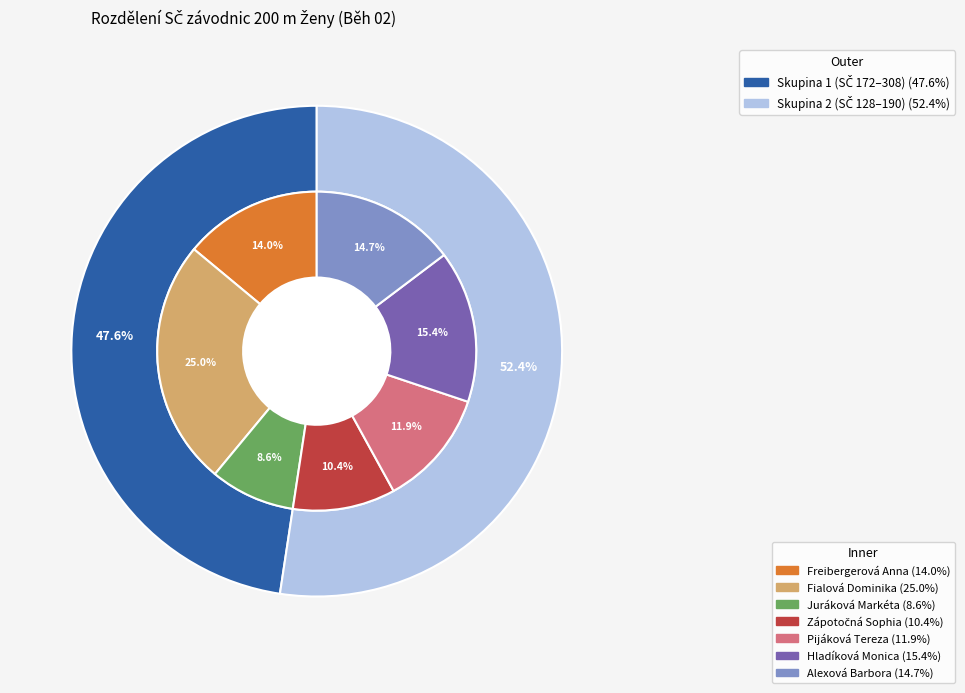

Is there any slice that represents more than half of the pie?

No